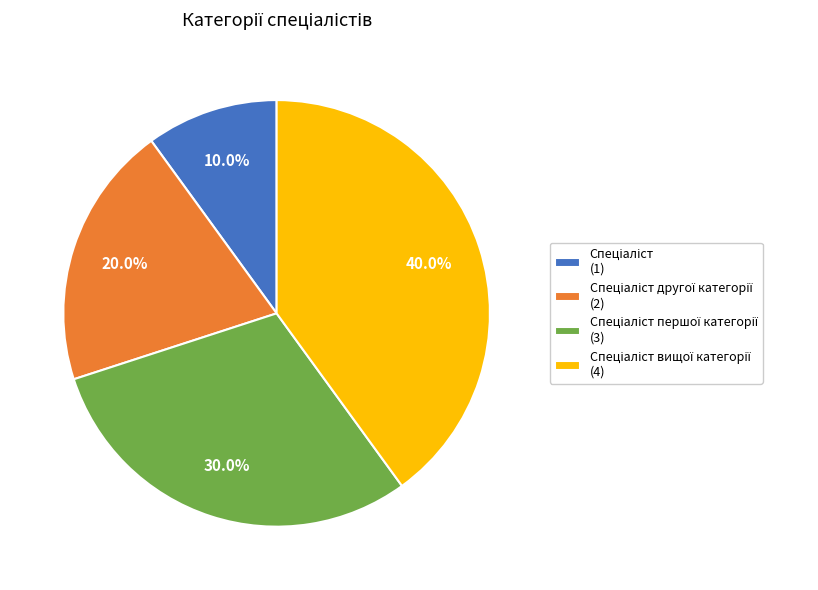

Is there a majority slice in this chart?

No